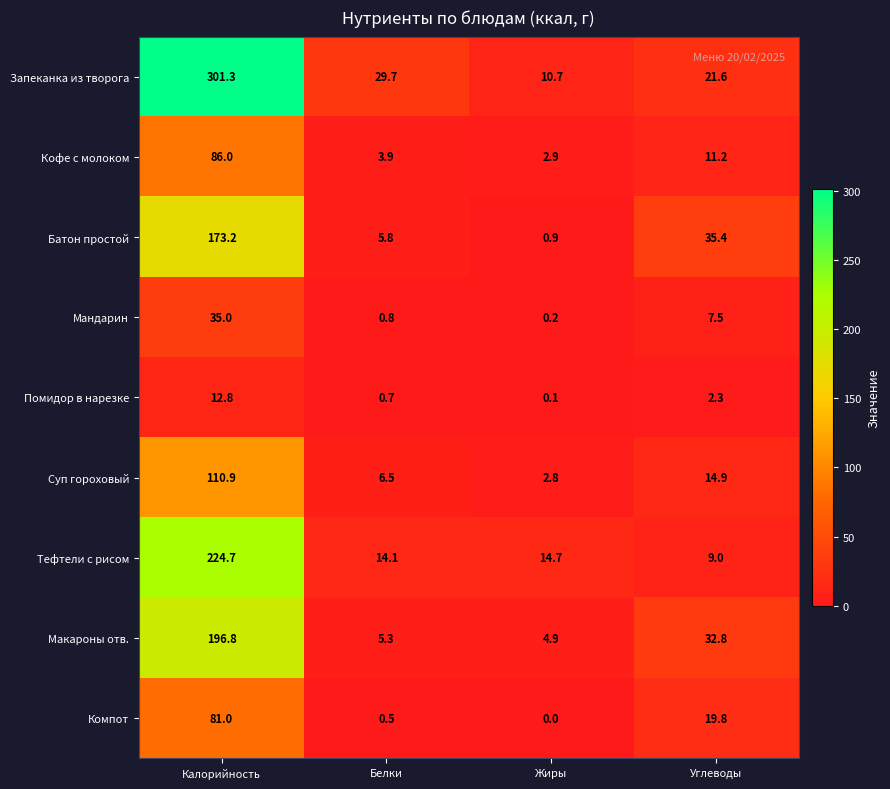

What is the average value of the Суп гороховый series?

33.8